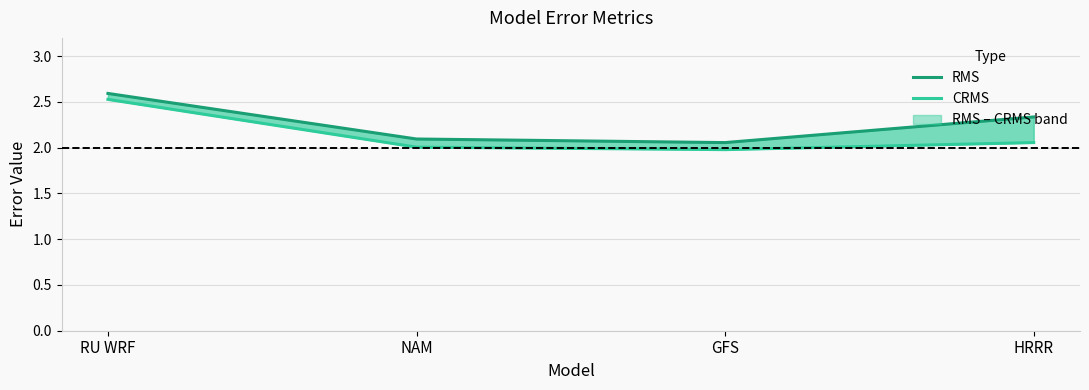

Rank the series at HRRR from highest to lowest value.

RMS, CRMS